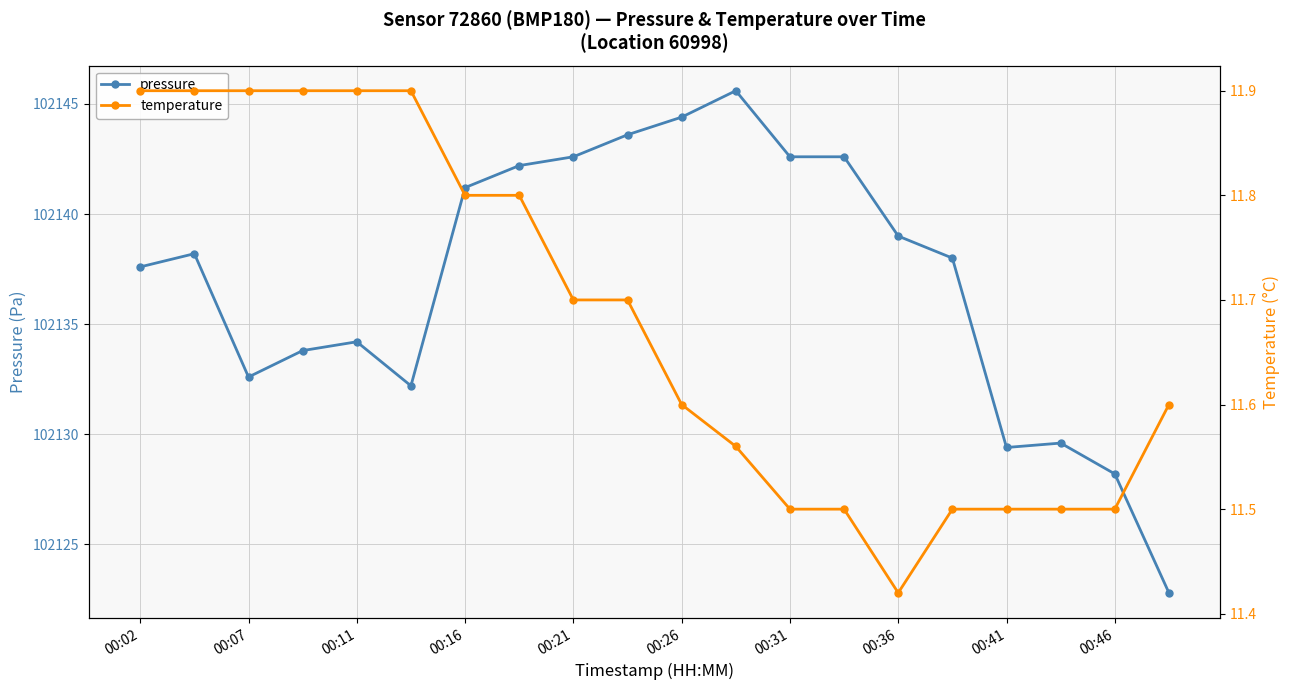

Count the temperature values in the range 11 to 12.

20